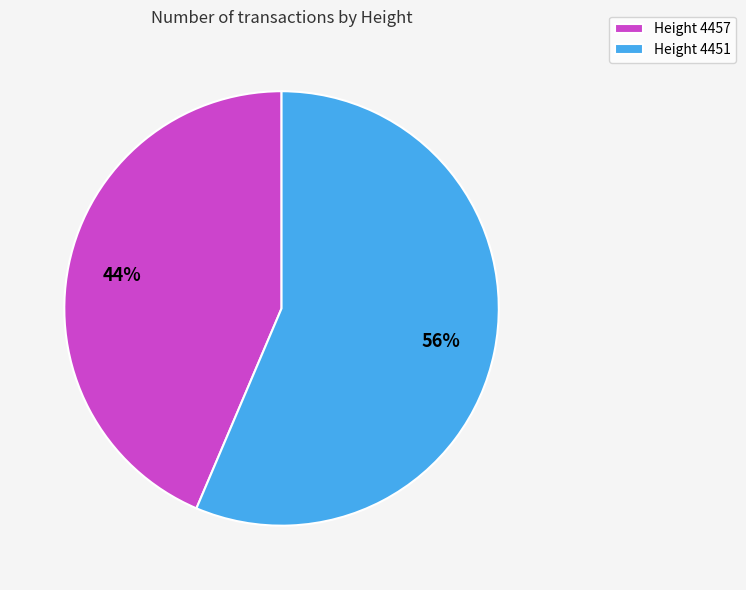

Rank the categories by value from highest to lowest.

Height 4451, Height 4457